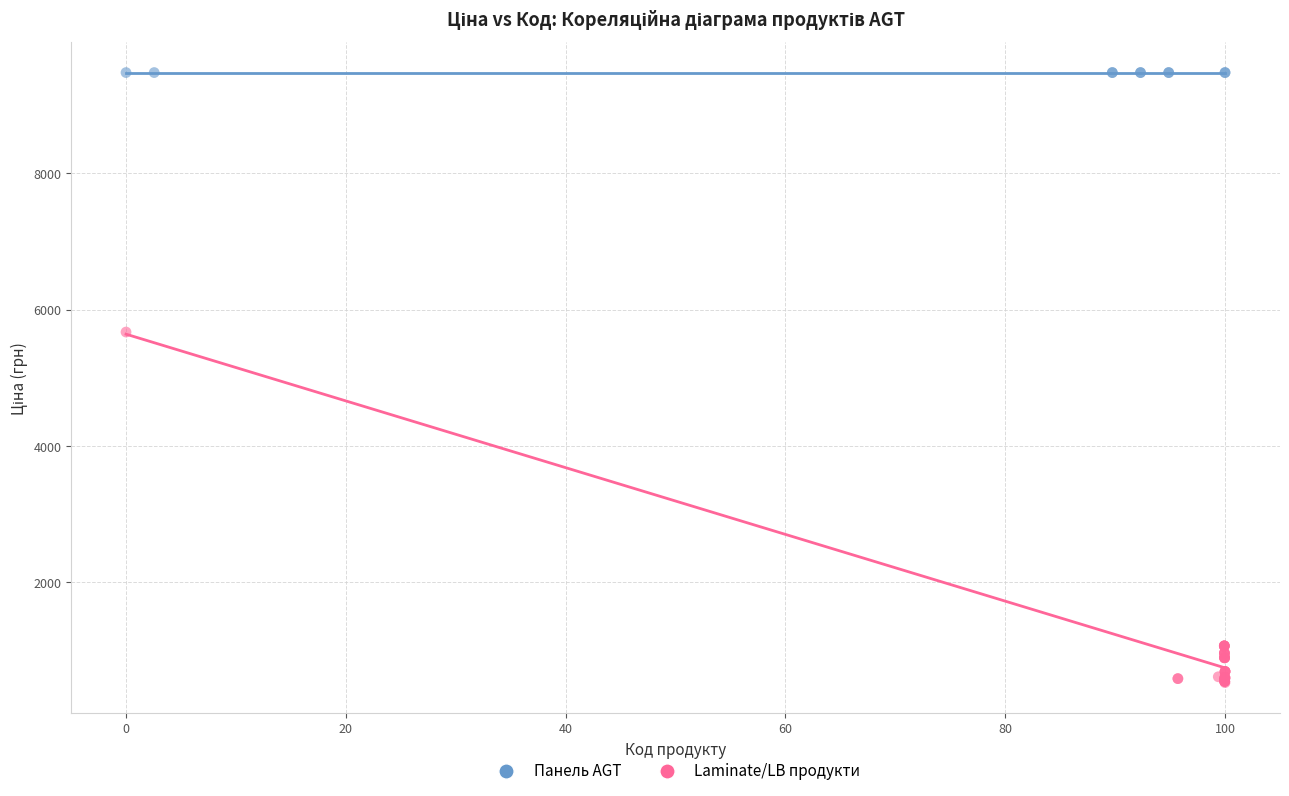

Which series reaches the minimum Y coordinate?

Laminate/LB продукти